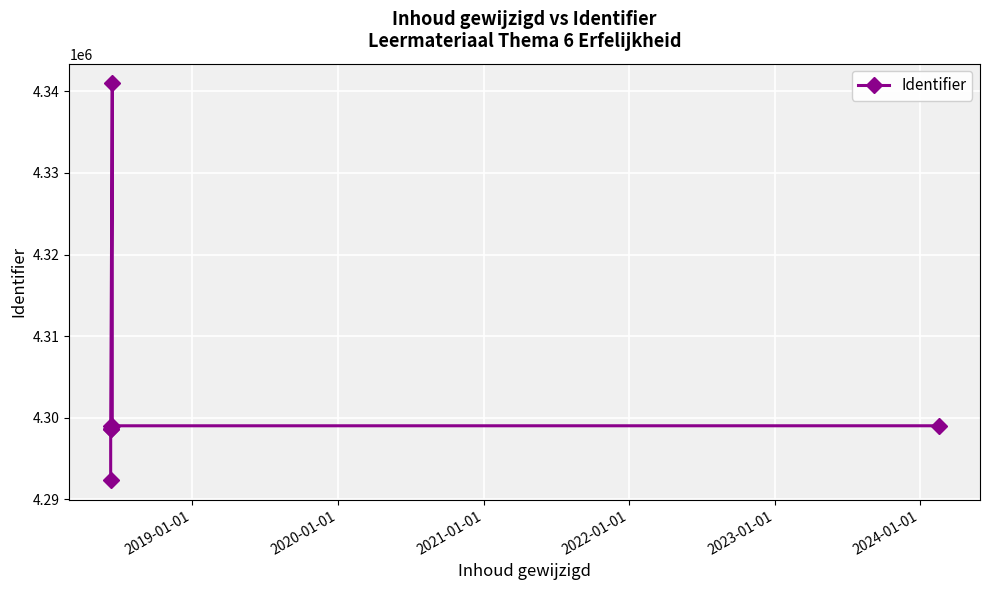

What is the difference between the second highest and minimum values?

6644.0